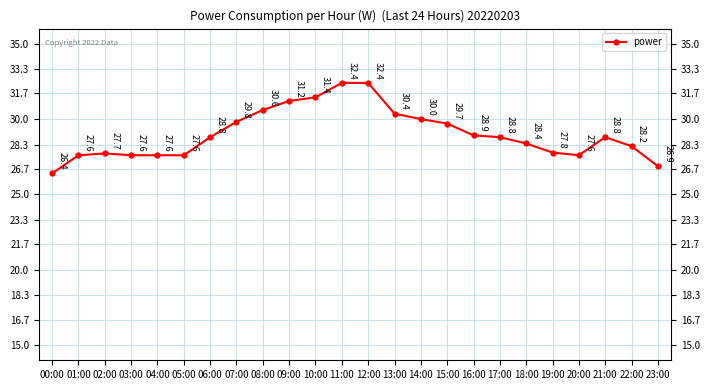

True or false: the data shows 45.3 at 02:00.

False